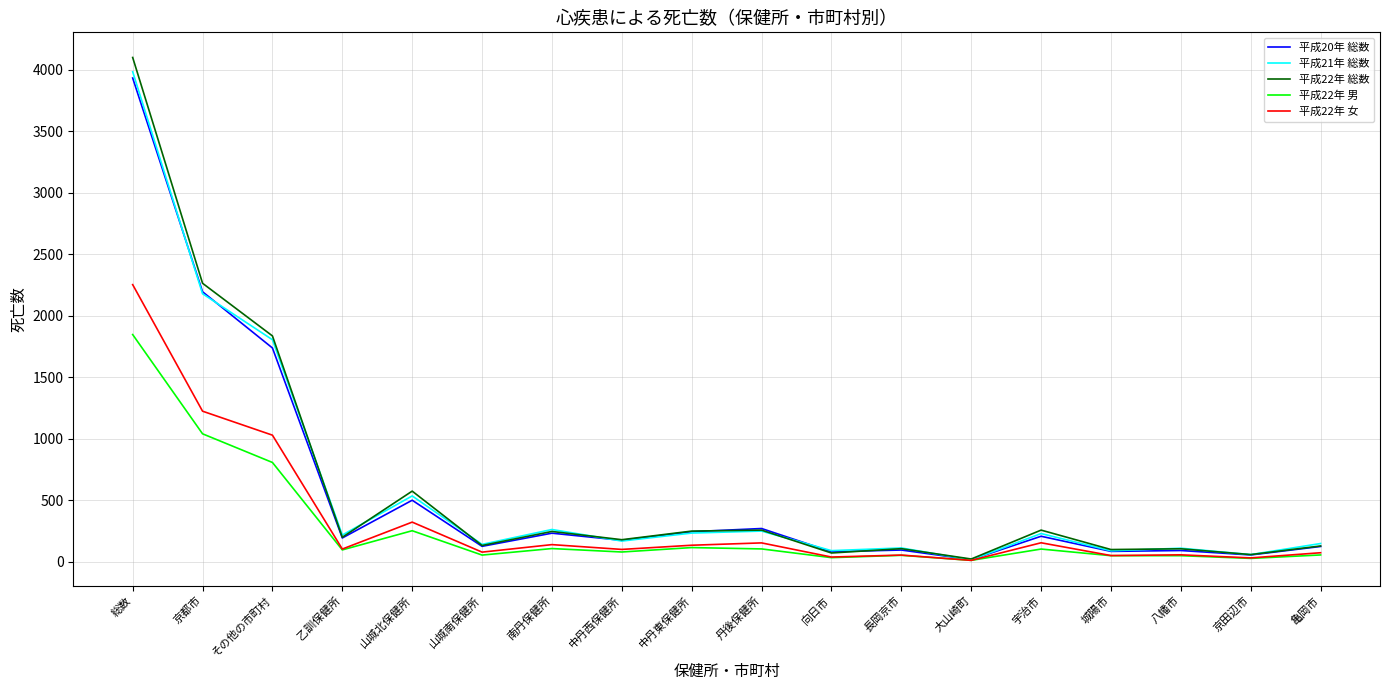

What is the difference between the highest and lowest values at 長岡京市?

60